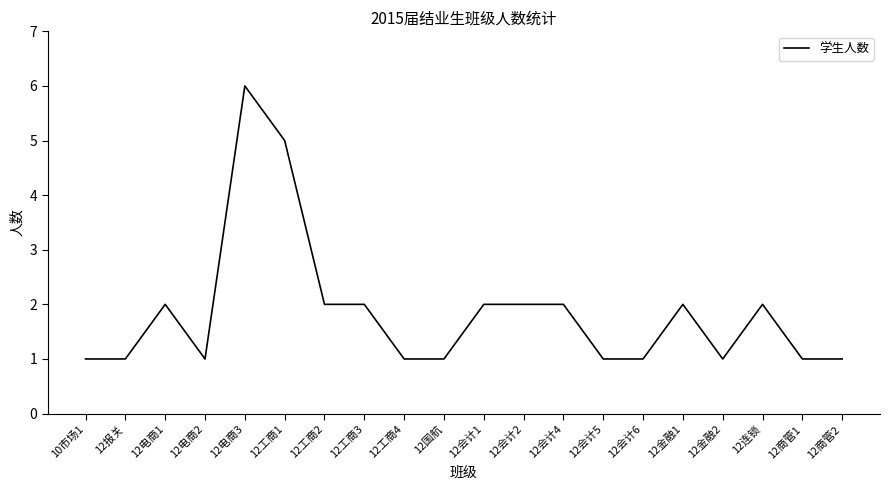

What is the sum of the values at 12商管1 and 12电商1?

3